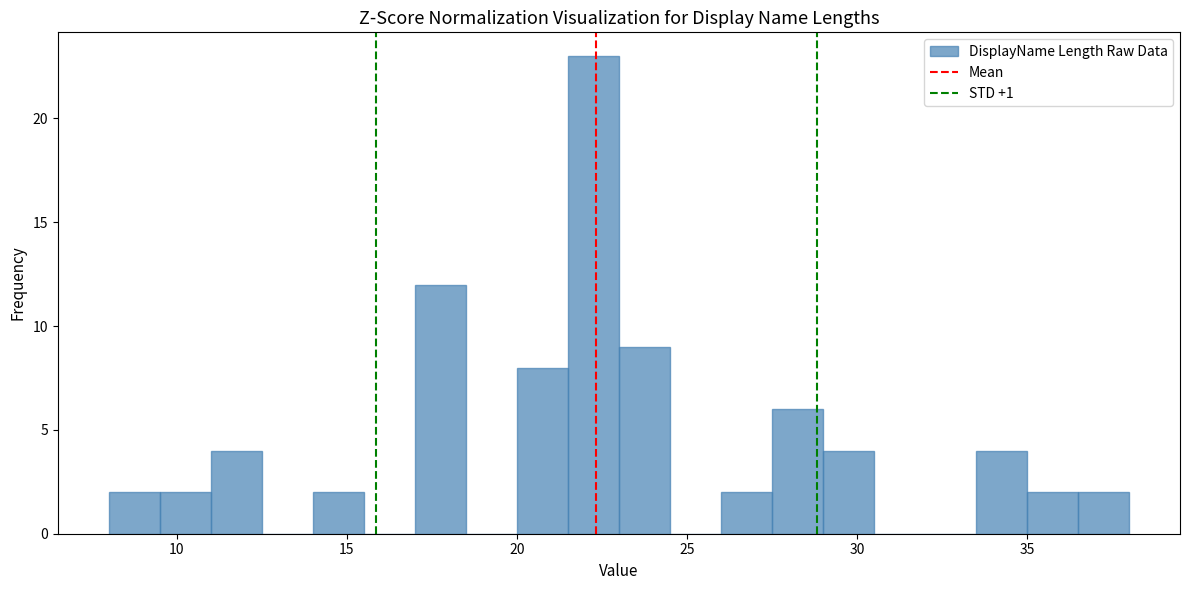

Around what value on the x-axis is the tallest bar? Give the approximate position of its centre, as read against the axis.

22.5